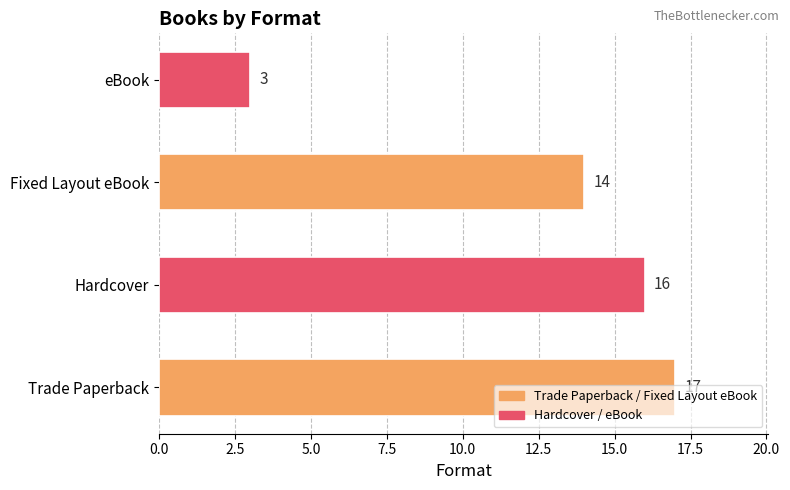

Approximately how many times larger is the value at Hardcover compared to Fixed Layout eBook?

1.1